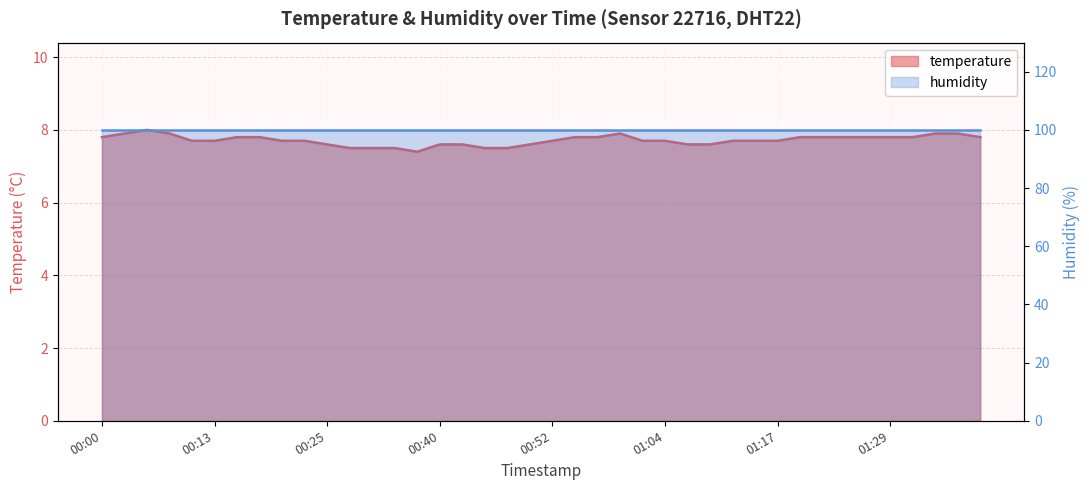

The value at 01:00 is 11.9. True or false?

False